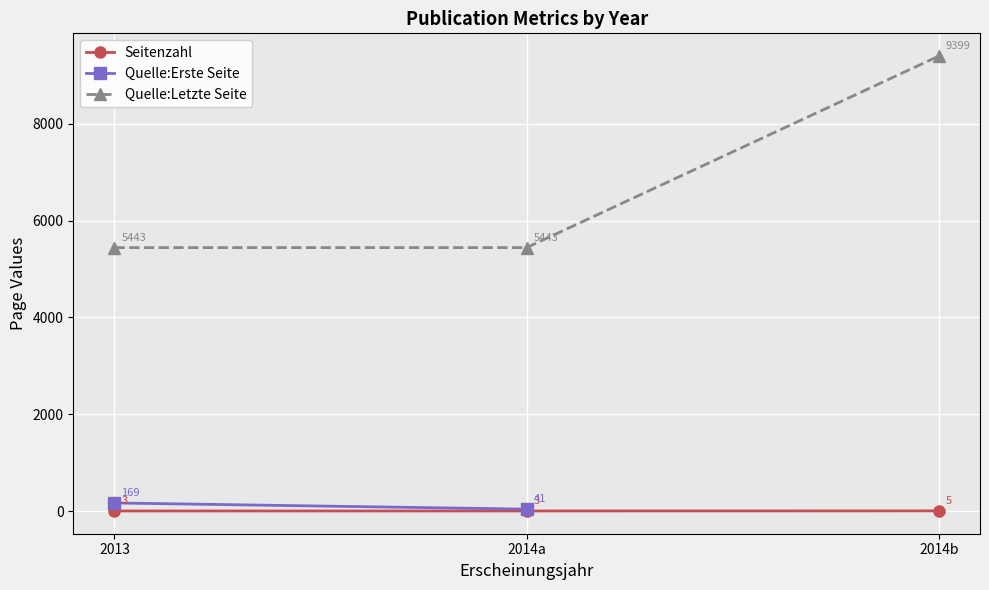

Is this an area chart (filled region under the line)?

No